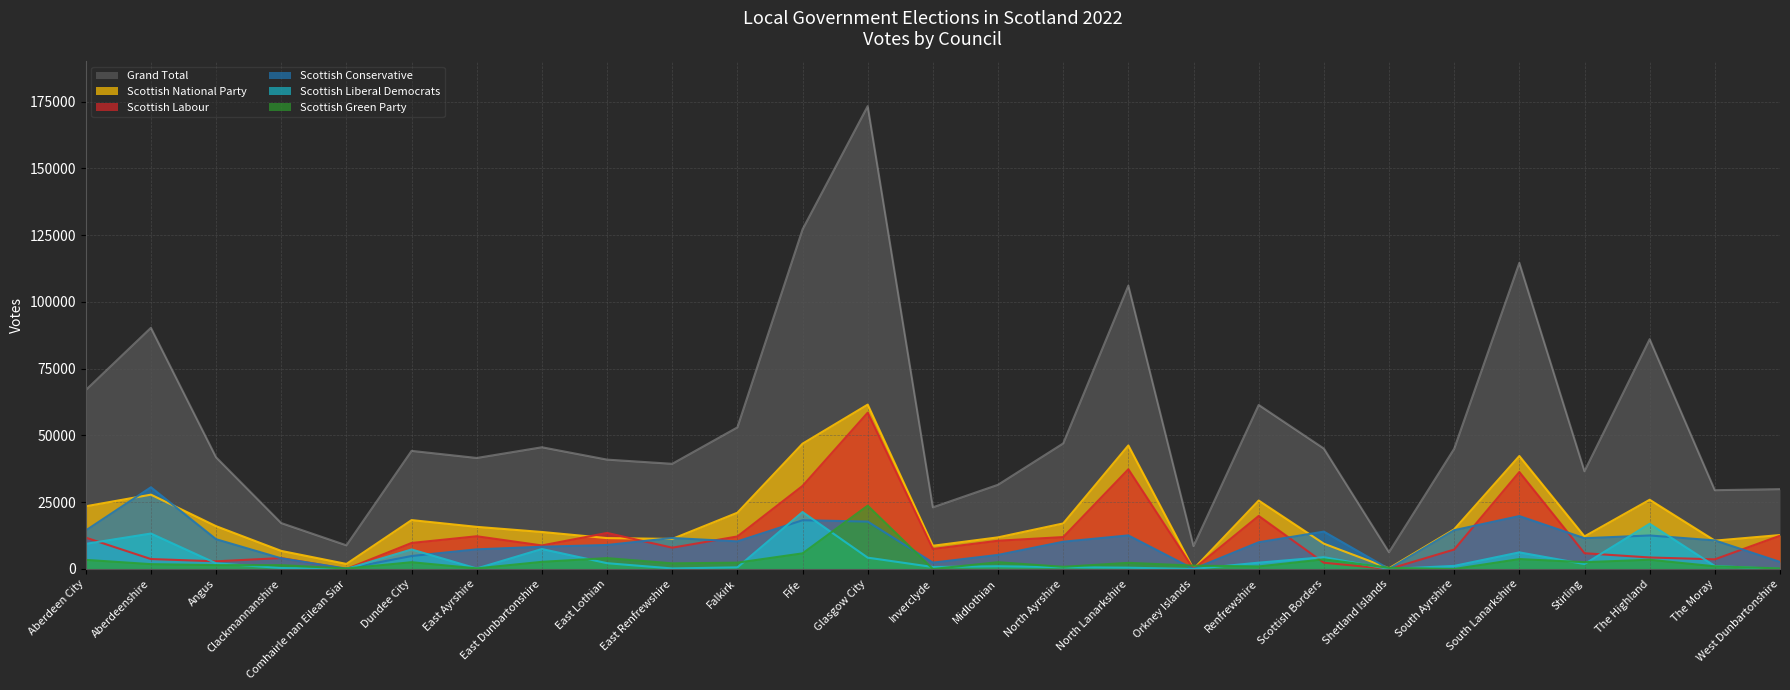

Which series has the largest total across all categories?

Grand Total